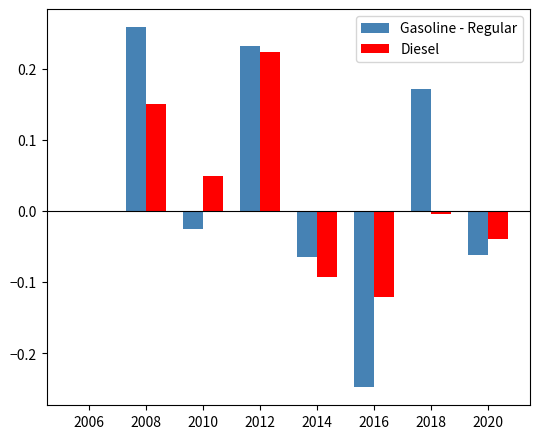

How many categories are shown in the chart?

8